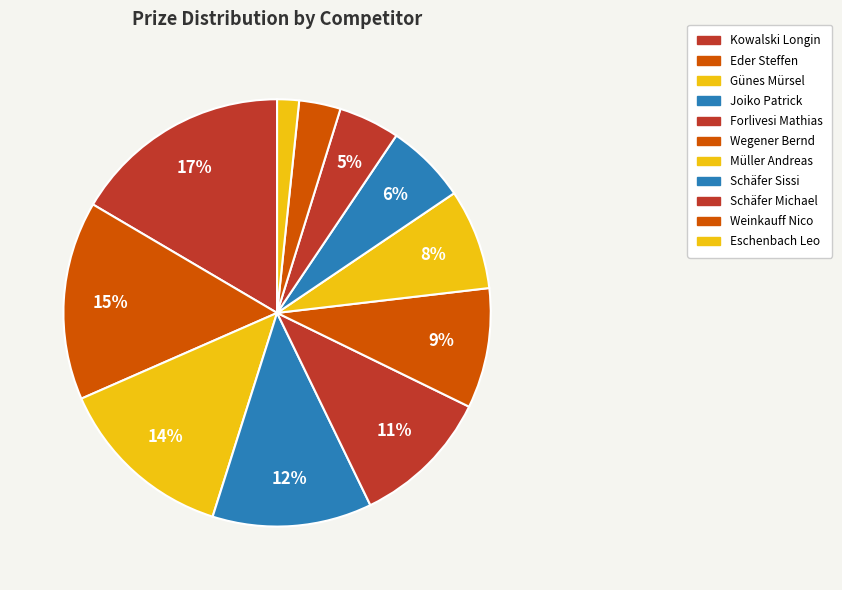

Is there any slice that represents more than half of the pie?

No